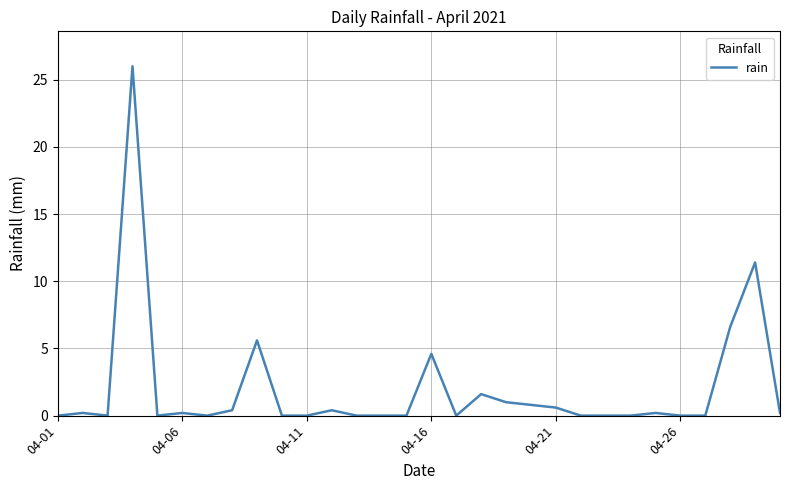

What is the greatest value displayed?

26.0